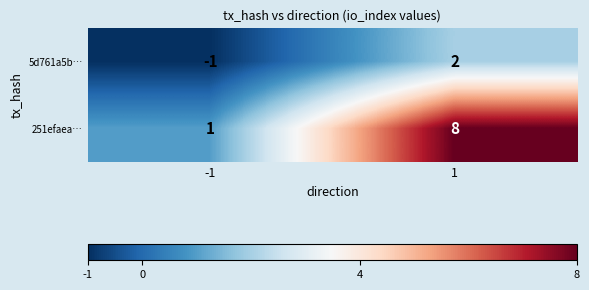

Count the number of data series in this chart.

2